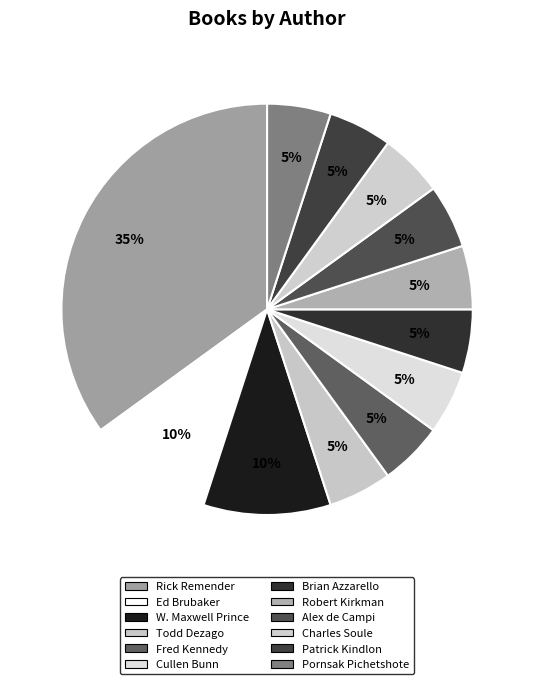

Count the number of slices in the pie.

12